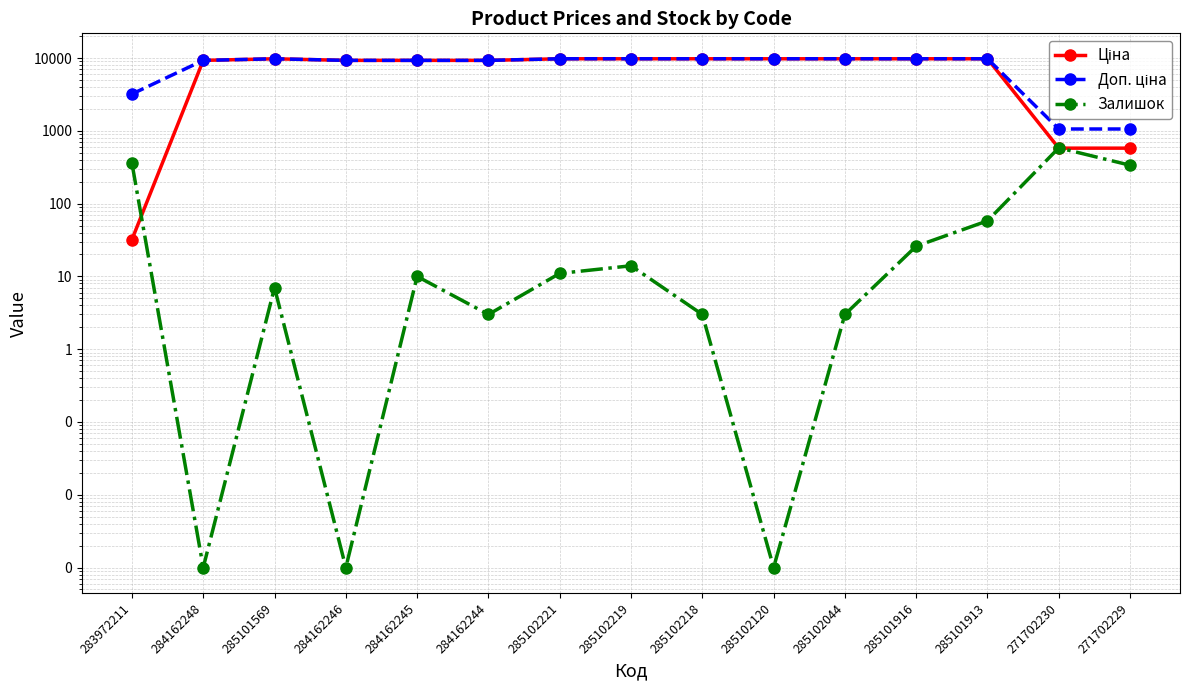

True or false: Доп. ціна and Залишок cross at least once.

False